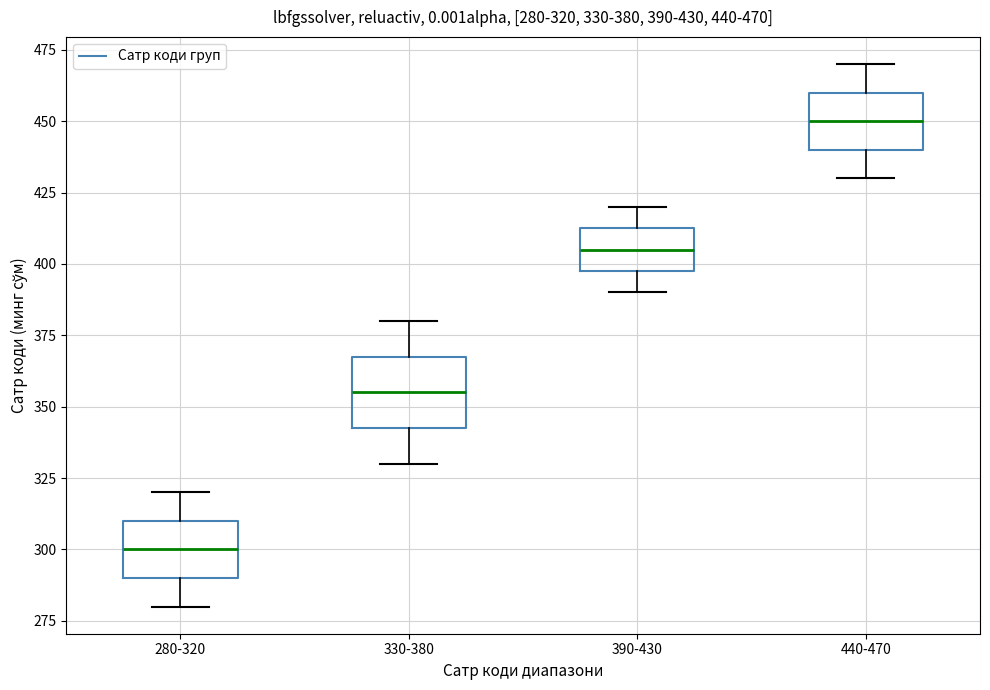

Which box has the highest median line?

440-470